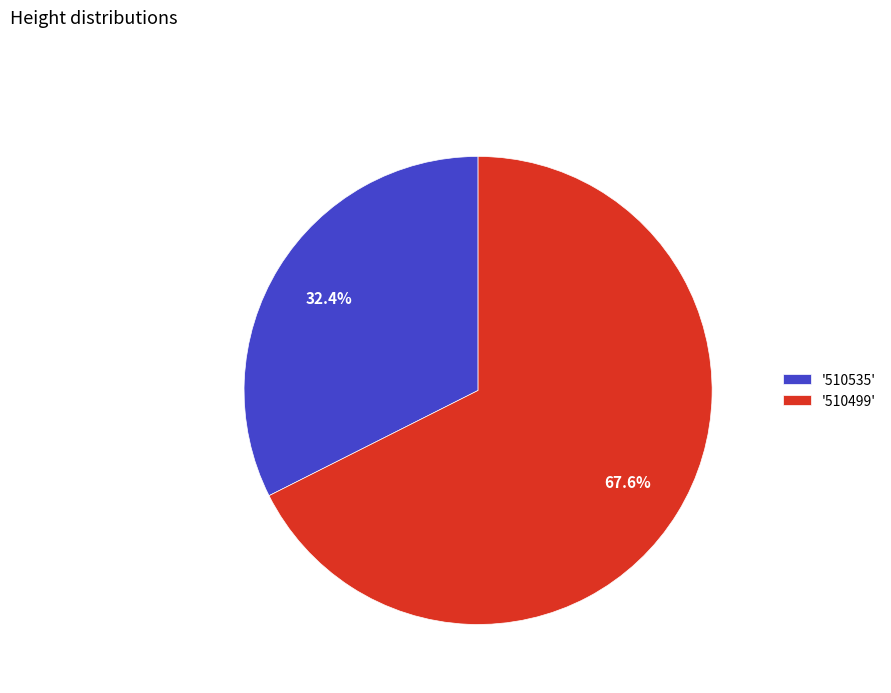

Is there a majority slice in this chart?

Yes